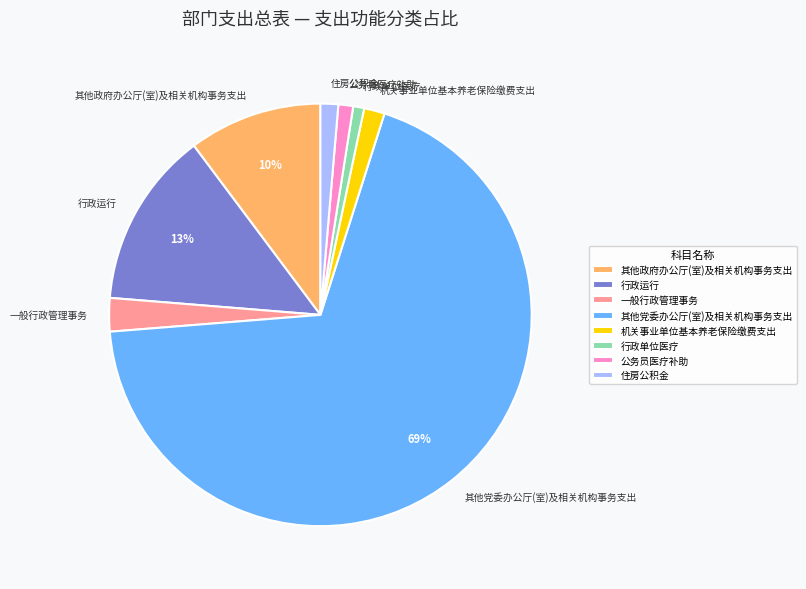

To the nearest percent, what percentage of the pie is 住房公积金?

1%